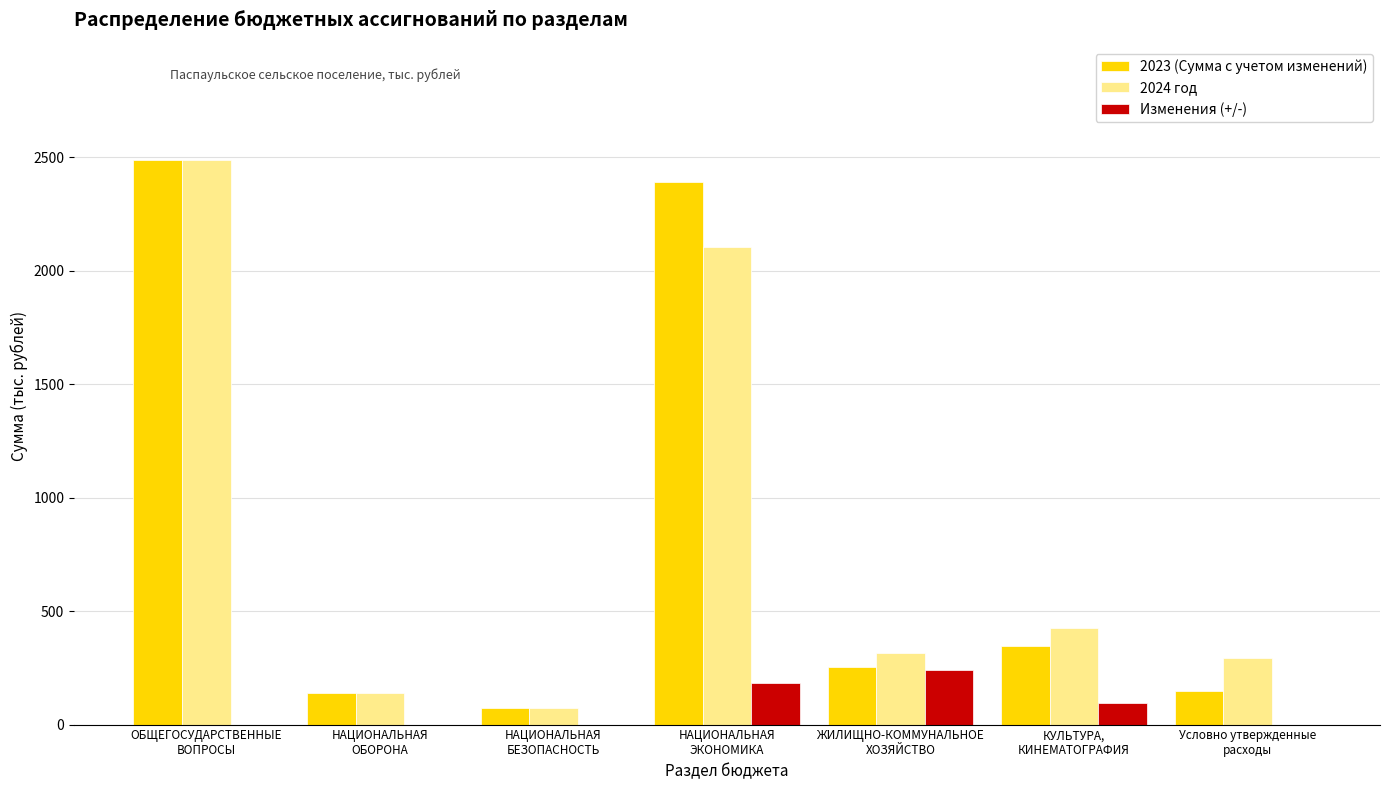

Does the chart contain stacked bars?

No